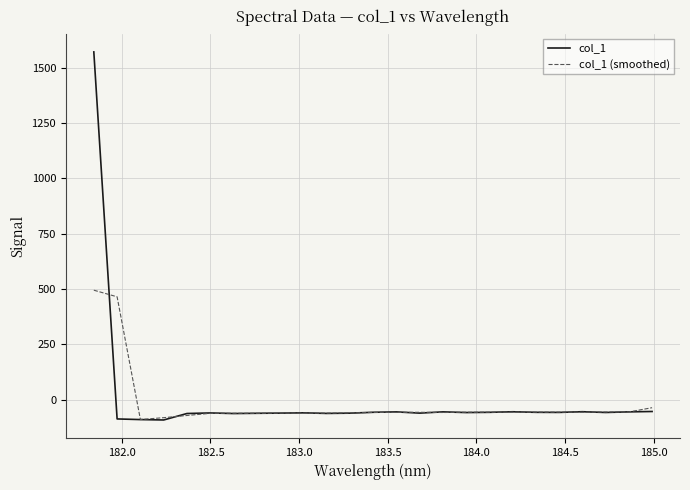

Rank the series by their maximum value, from highest to lowest.

col_1, col_1 (smoothed)